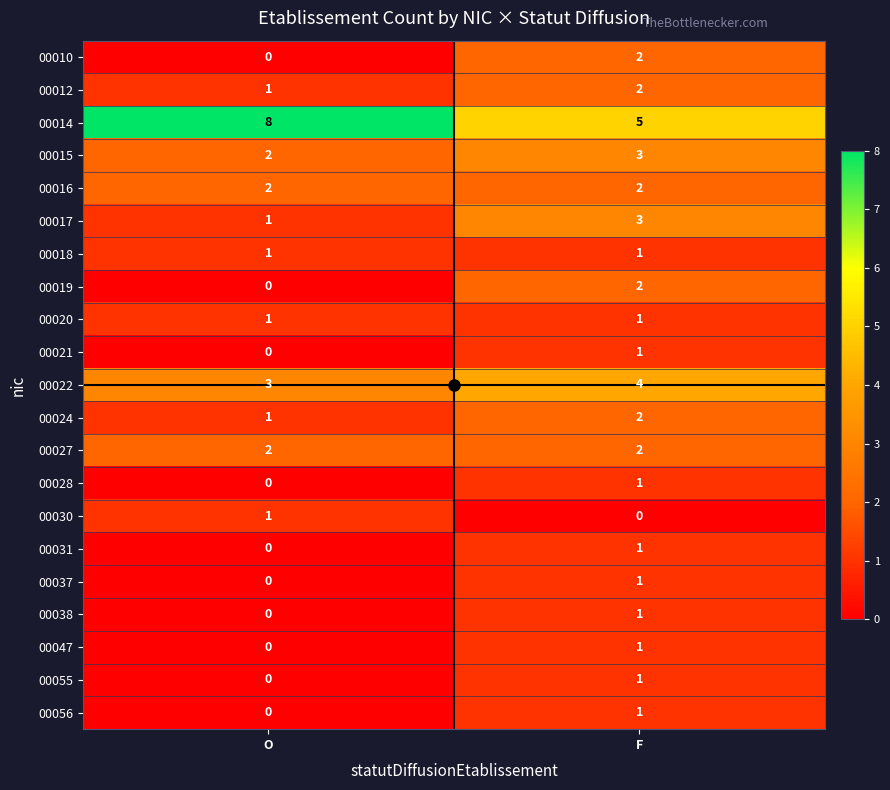

What is the maximum value shown in the chart?

8